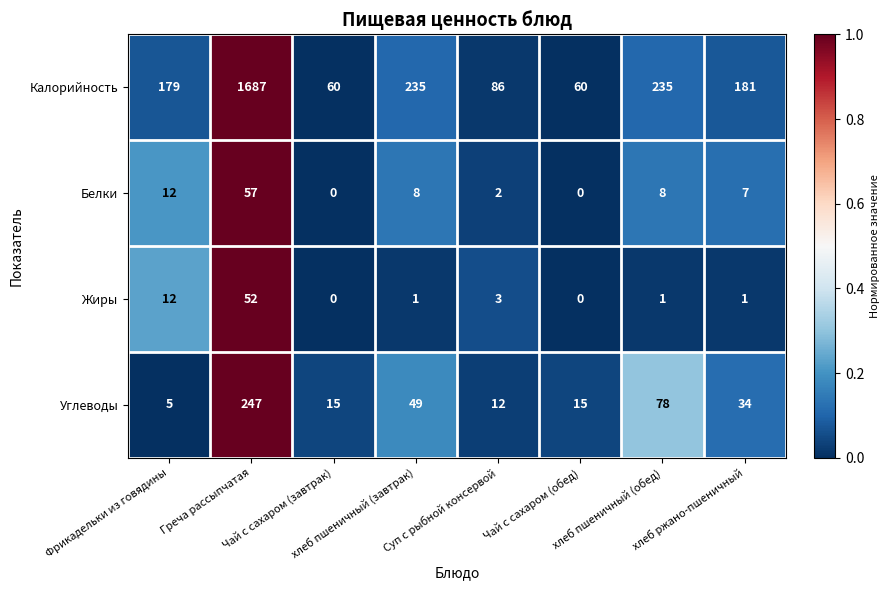

What is the sum of all Белки values?

94